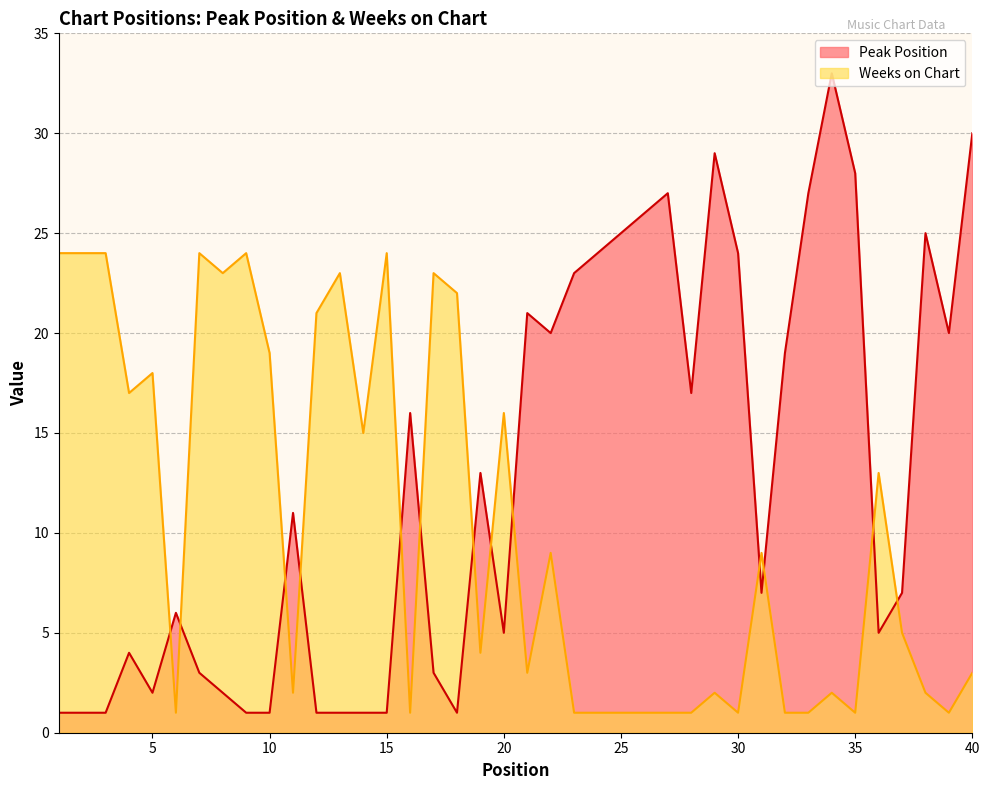

Rank the series by their average value, from lowest to highest.

Weeks on Chart, Peak Position